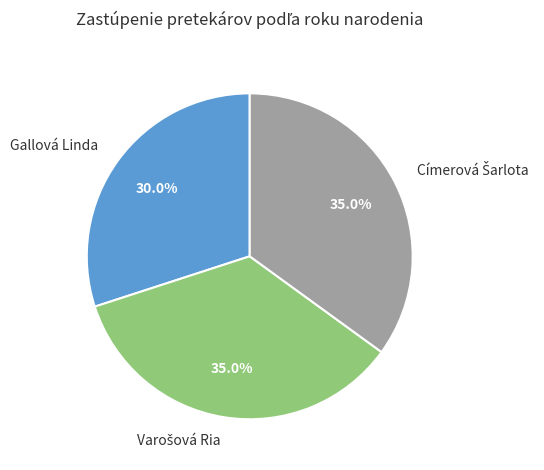

What portion of the pie excludes Gallová Linda?

70.0%